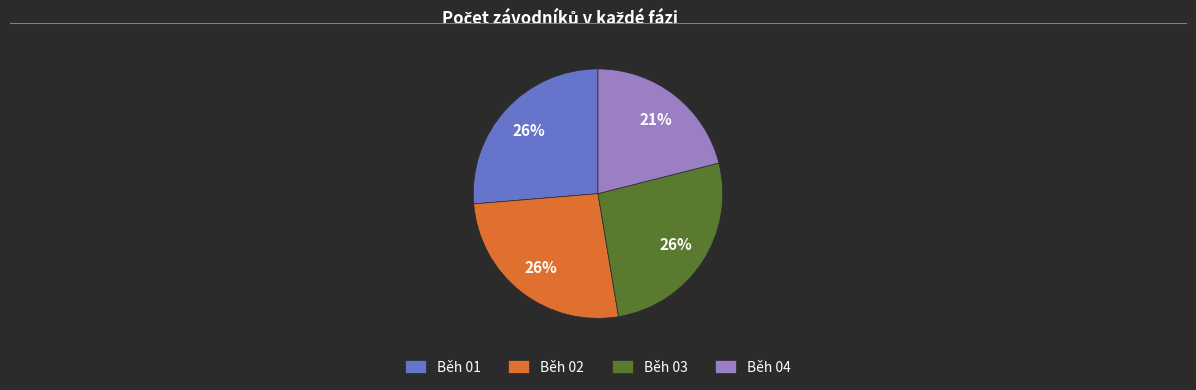

True or false: Běh 02 accounts for 26% of the total.

True